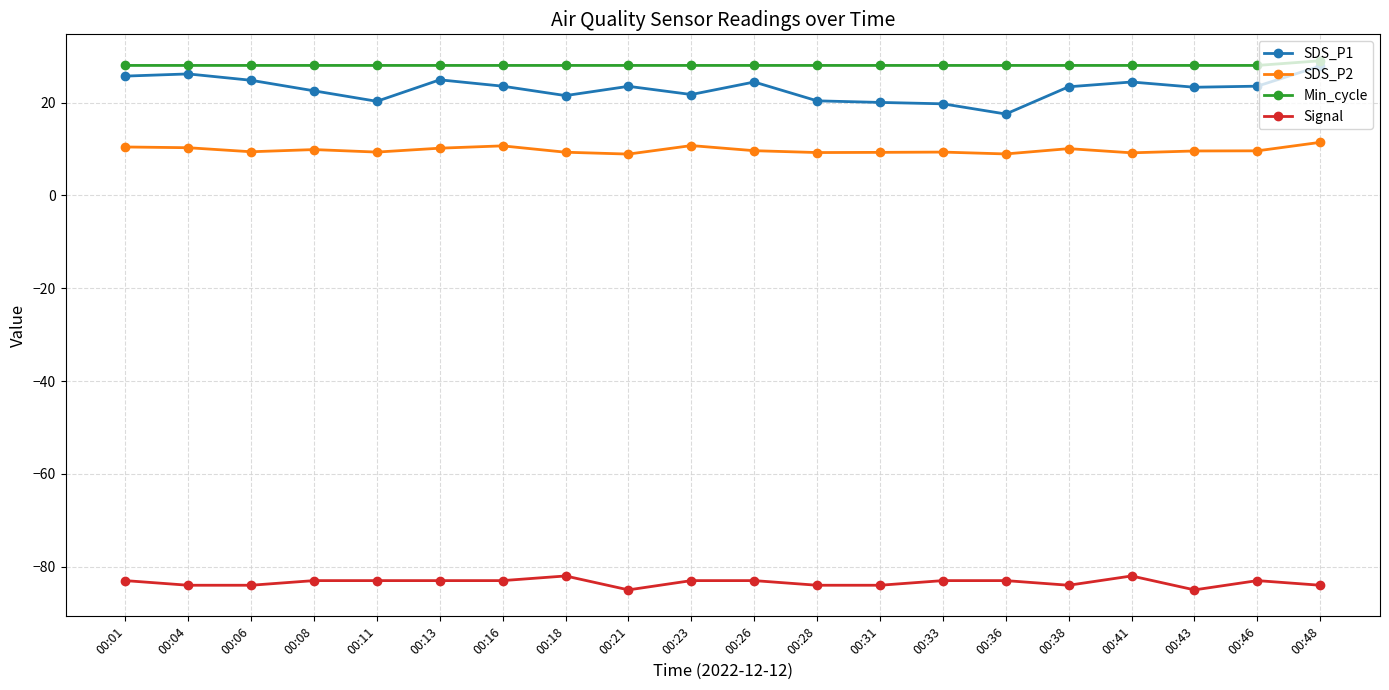

Rank the series by their maximum value, from lowest to highest.

Signal, SDS_P2, SDS_P1, Min_cycle